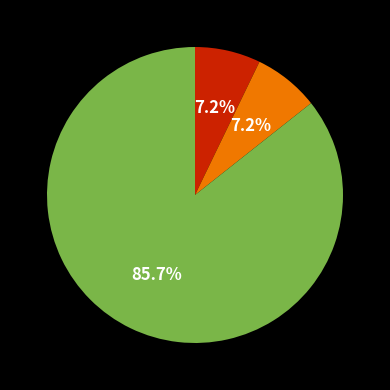

Does any single category account for the majority?

Yes